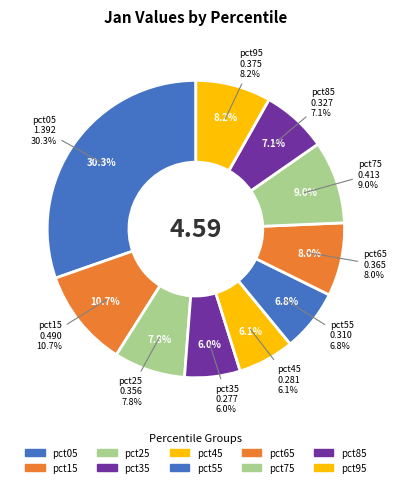

Is it true that pct65 is 8% of the pie?

True